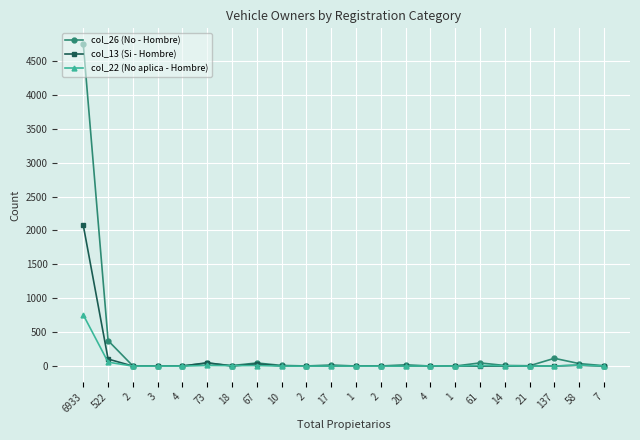

Count the number of data series in this chart.

3